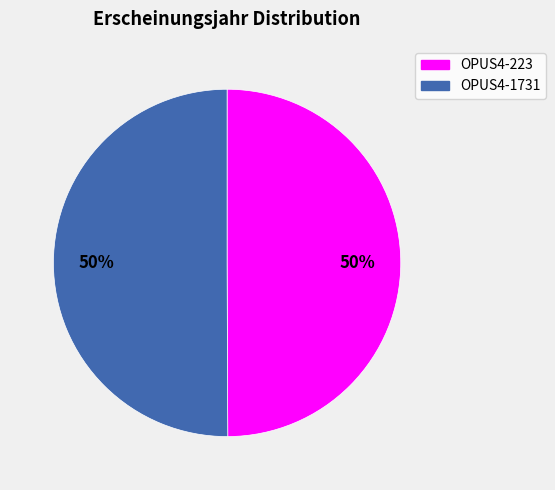

Combined, do OPUS4-1731 and OPUS4-223 account for over 50%?

Yes